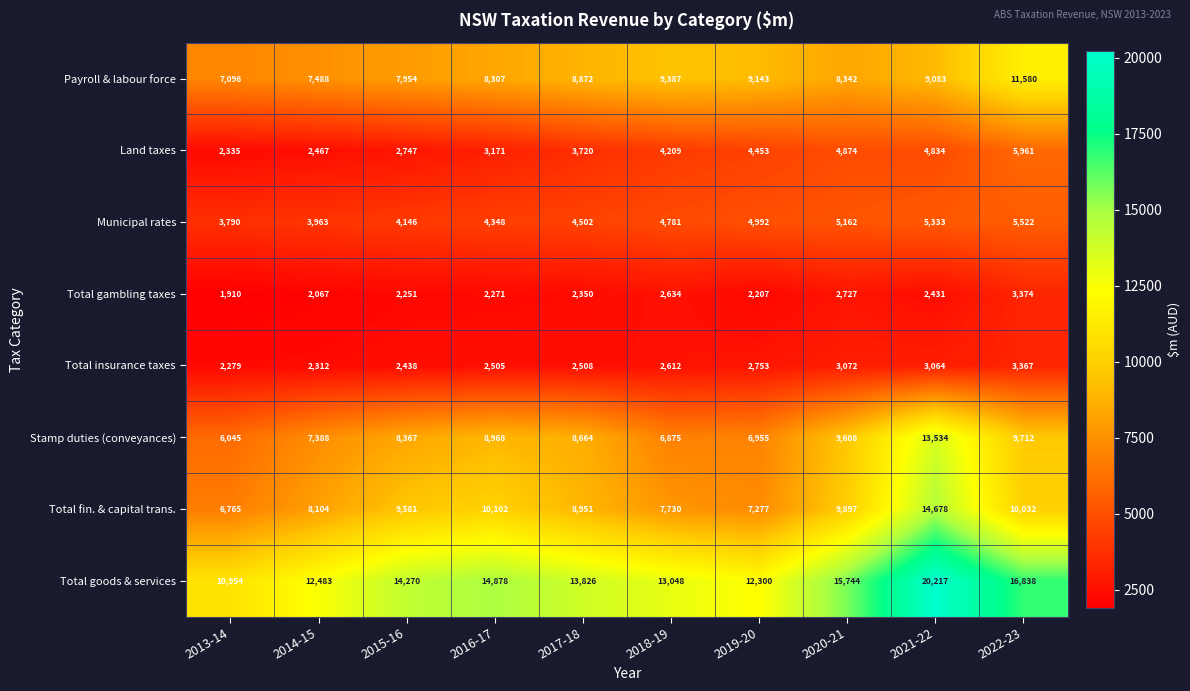

Where is Payroll & labour force nearest to the value 9338?

2018-19